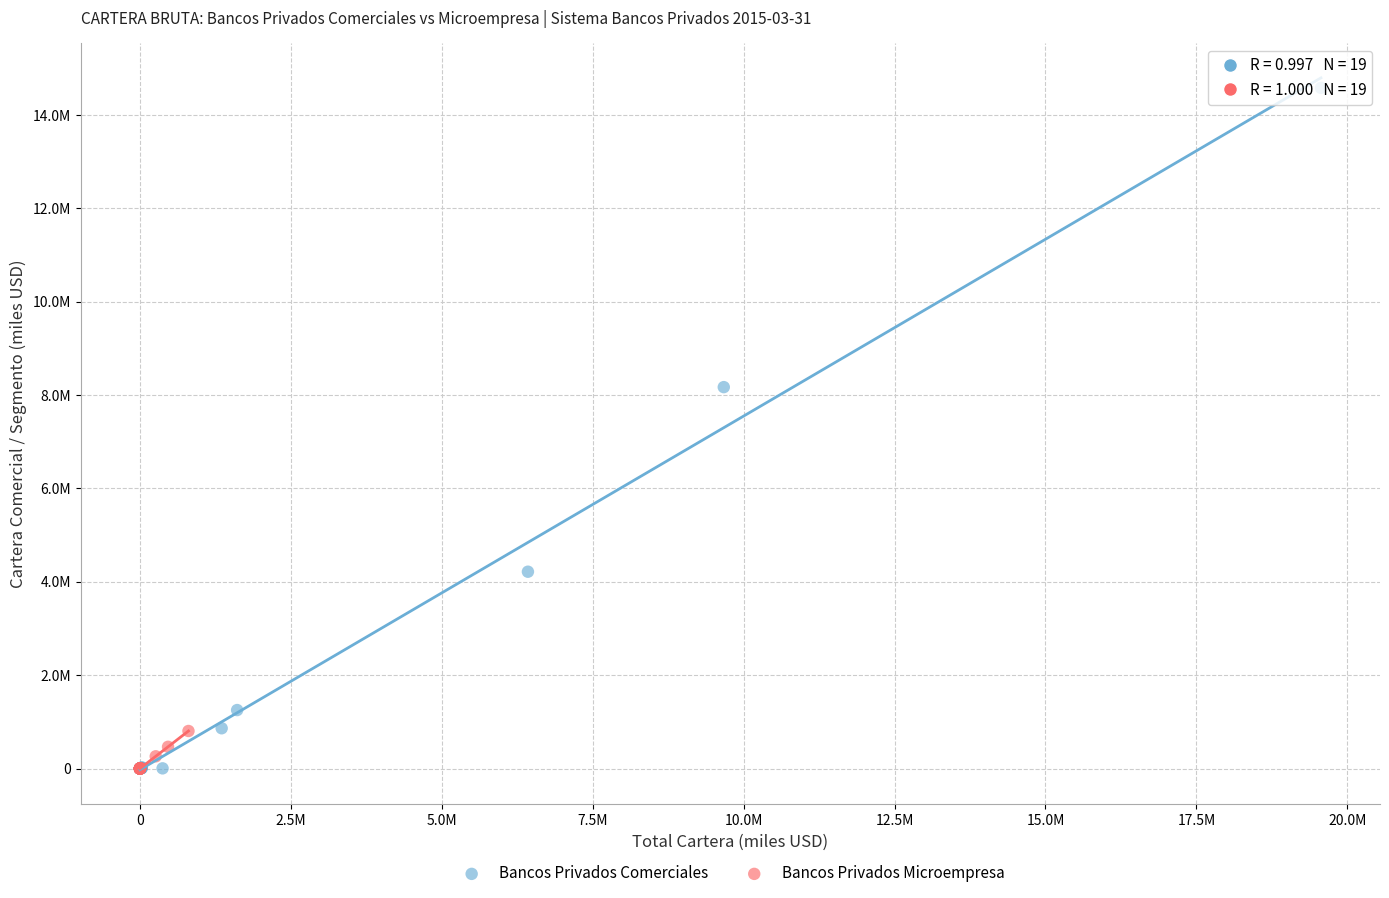

Which series has the largest Y range (max minus min)?

Bancos Privados Comerciales